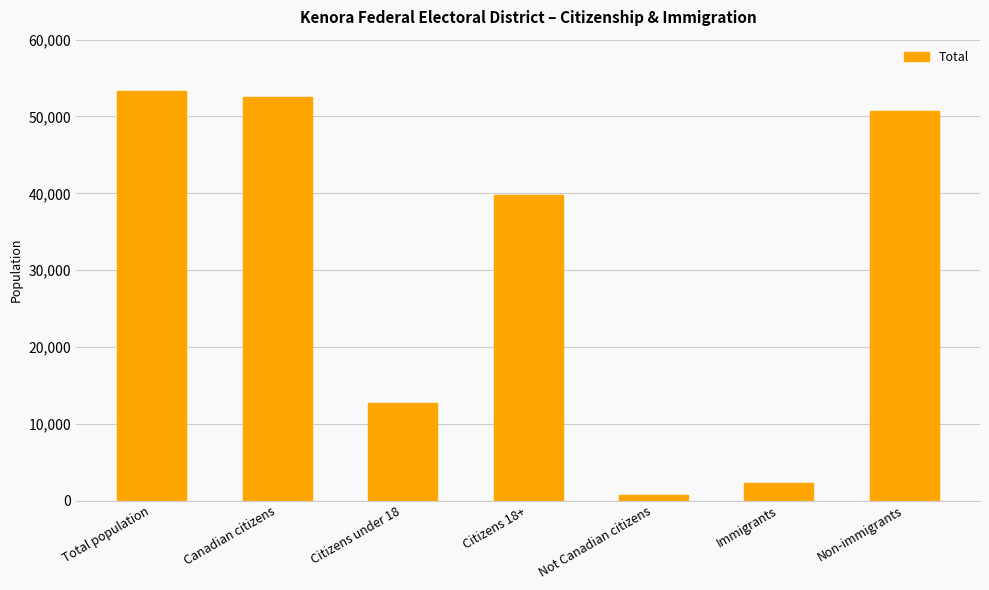

Reading right to left, what are all the values shown in this chart?

Non-immigrants=50735	Immigrants=2330	Not Canadian citizens=780	Citizens 18+=39750	Citizens under 18=12725	Canadian citizens=52475	Total population=53260